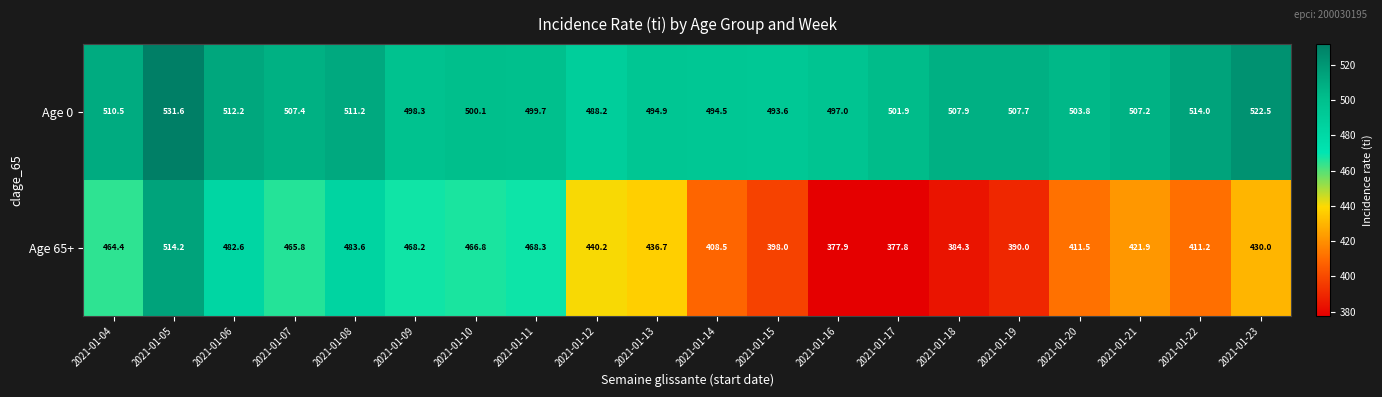

Is it true that Age 65+ equals 622.7 at 2021-01-19?

False